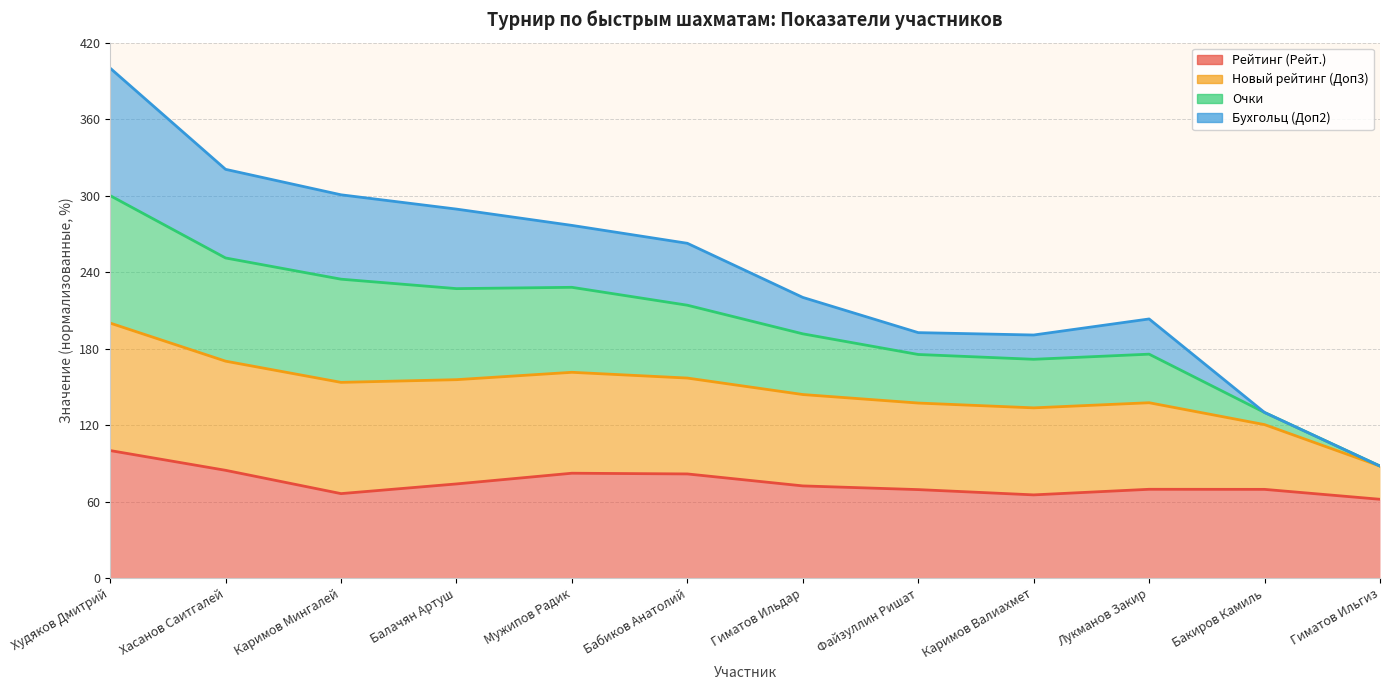

List the labels in order of Очки value, largest first.

Худяков Дмитрий, Хасанов Саитгалей, Каримов Мингалей, Балачян Артуш, Мужипов Радик, Бабиков Анатолий, Гиматов Ильдар, Лукманов Закир, Файзуллин Ришат, Каримов Валиахмет, Бакиров Камиль, Гиматов Ильгиз